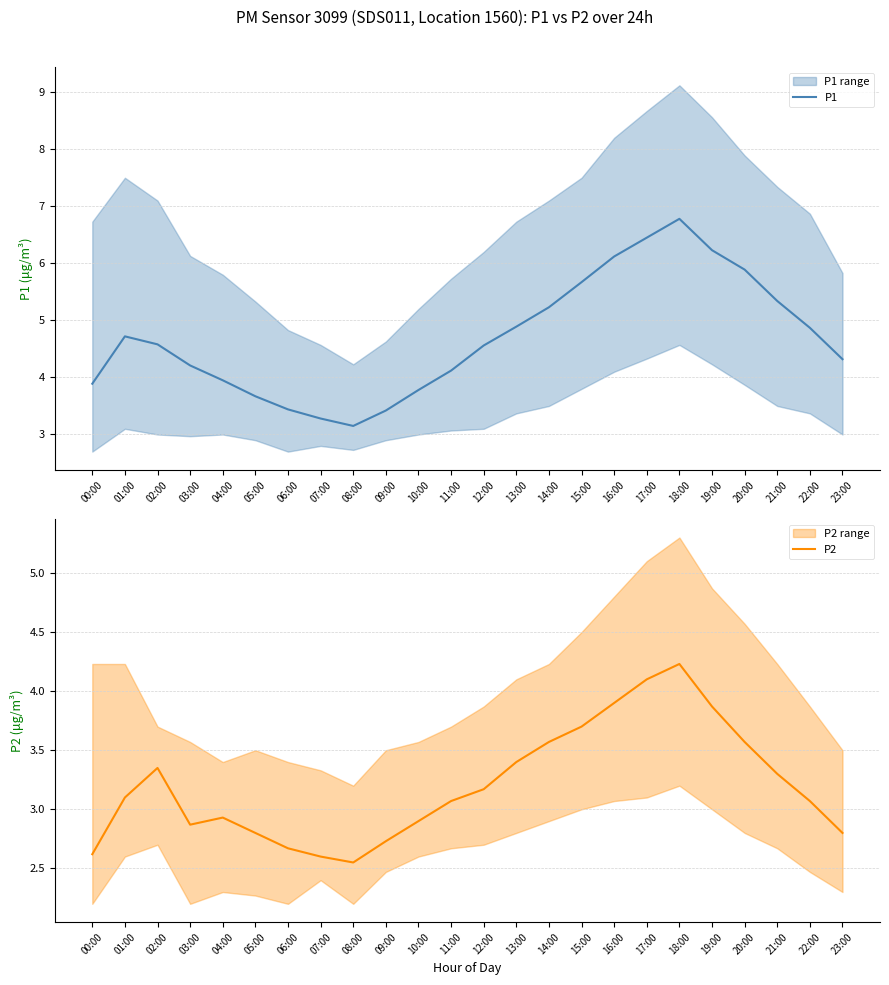

Rank the series by their average value, from highest to lowest.

P1, P2